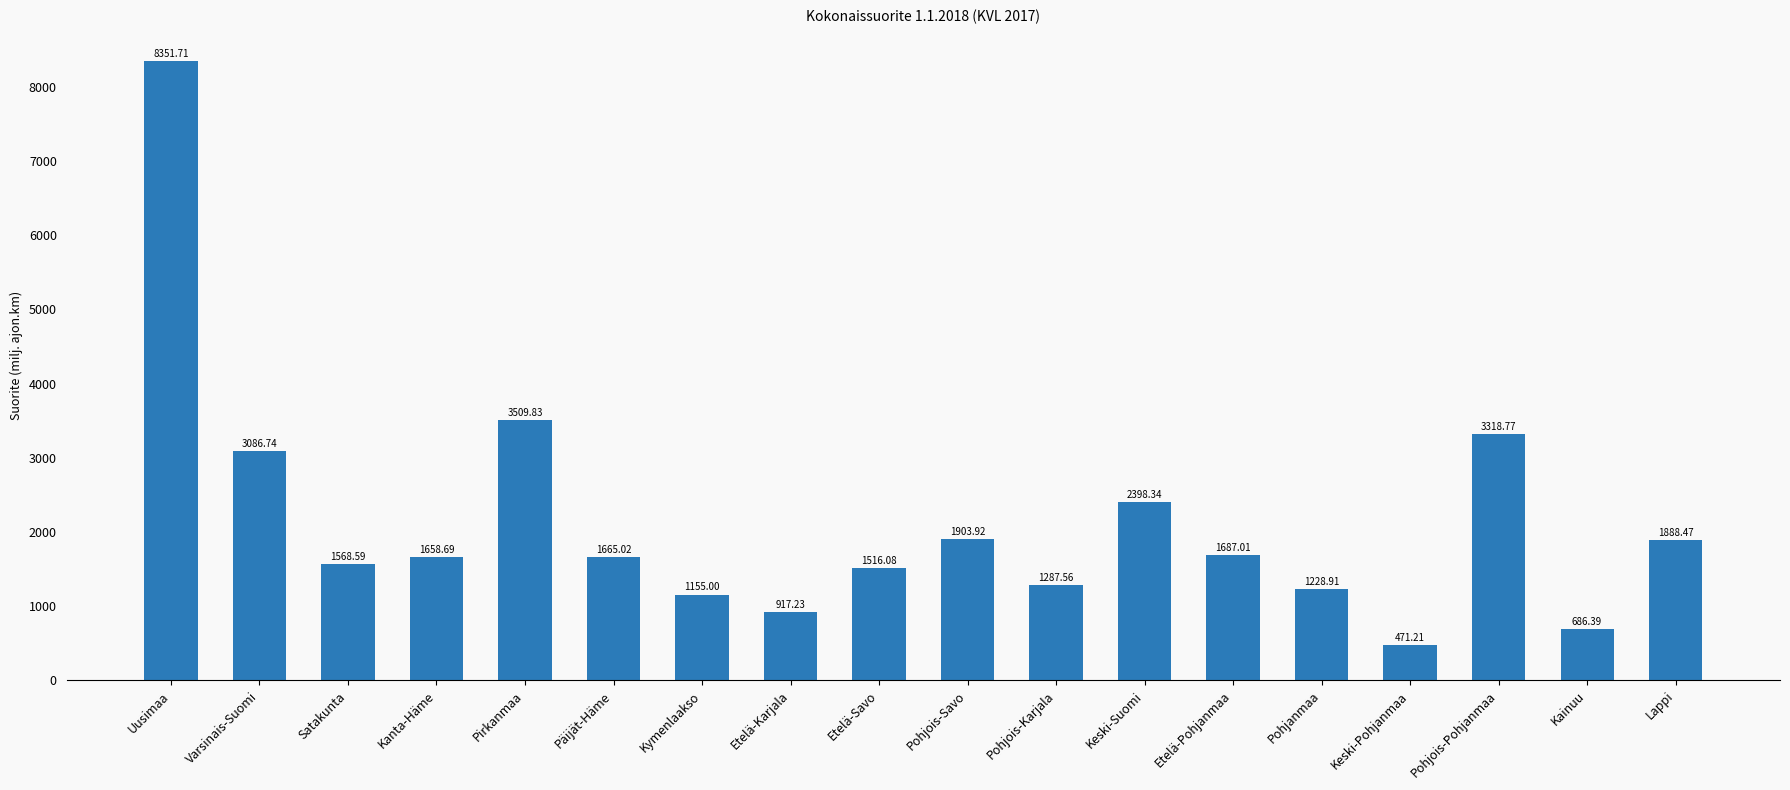

What is the difference between the values at Pohjois-Karjala and Pohjois-Savo?

616.4